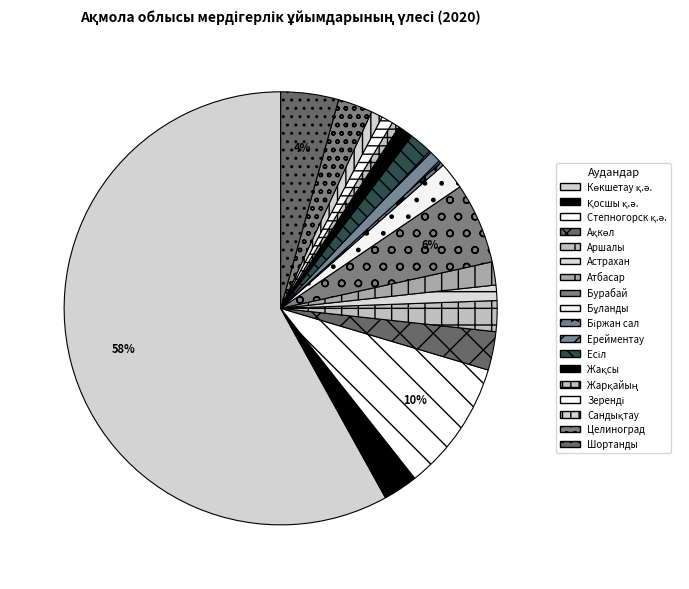

To the nearest percent, what is the combined percentage of Бурабай and Шортанды?

10%